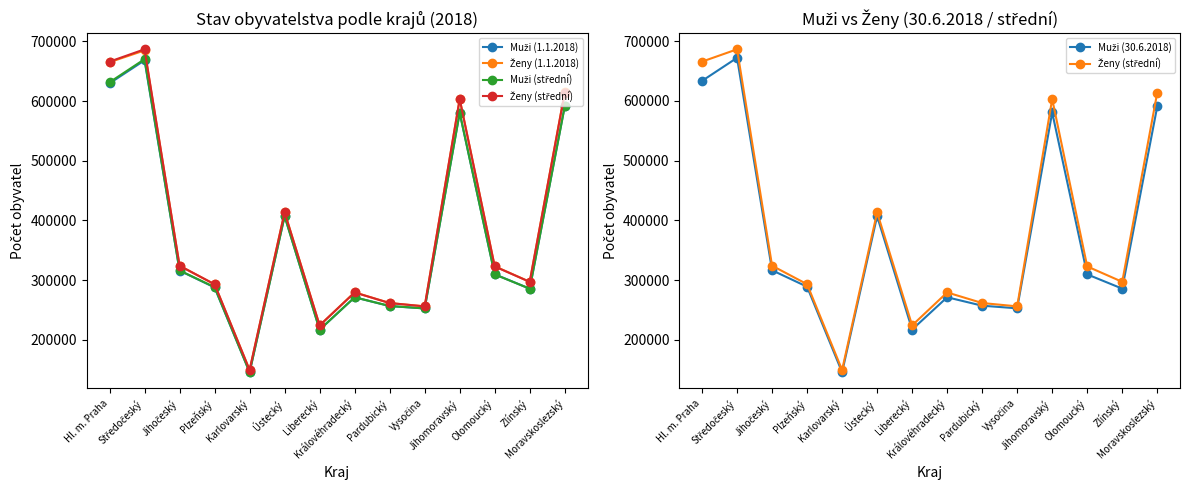

What is the sum of all Muži (30.6.2018) values?

5230100